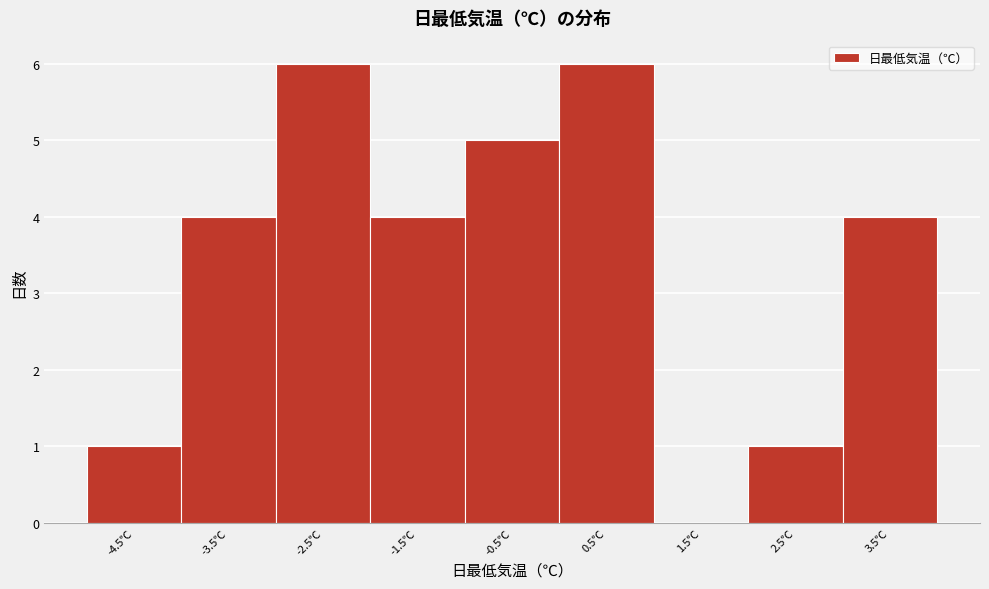

Reading left to right, extract all data points from this chart.

-4.5℃=1	-3.5℃=4	-2.5℃=6	-1.5℃=4	-0.5℃=5	0.5℃=6	1.5℃=0	2.5℃=1	3.5℃=4